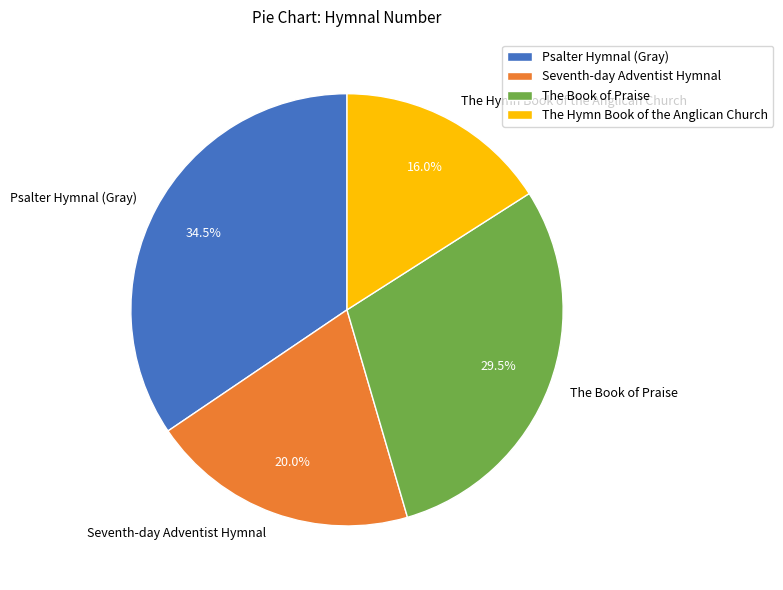

Combined, do Seventh-day Adventist Hymnal and Psalter Hymnal (Gray) account for over 50%?

Yes